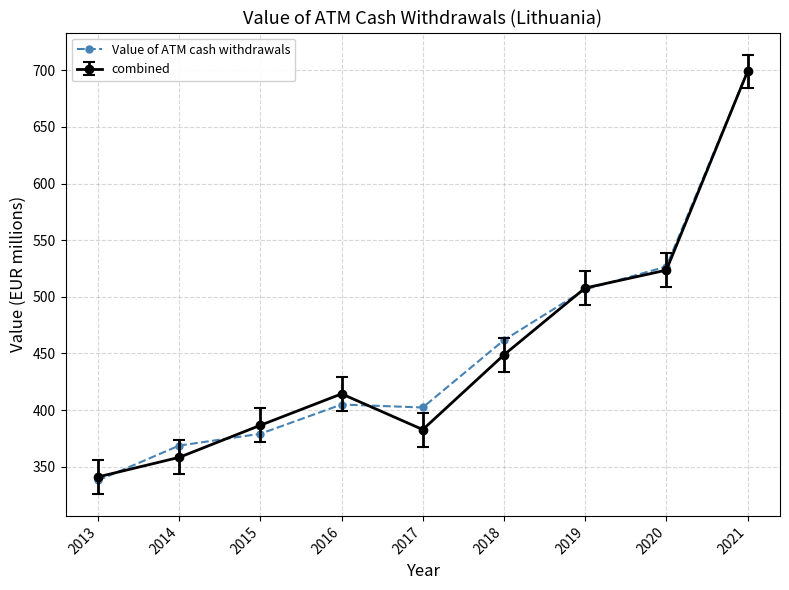

How many interior local peaks does the combined series have?

1